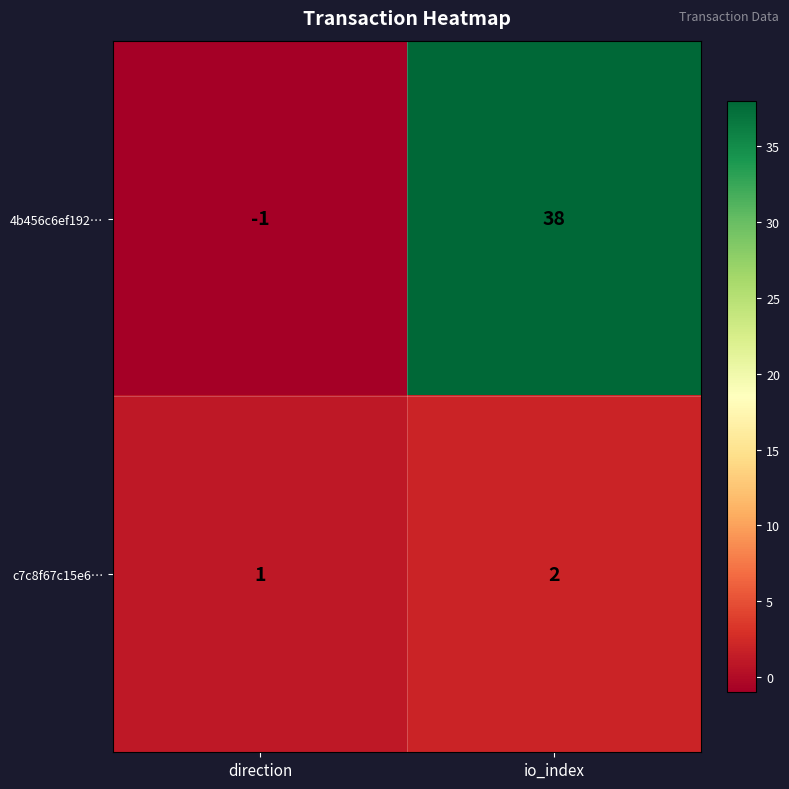

Which series has the widest spread of values?

4b456c6ef192…